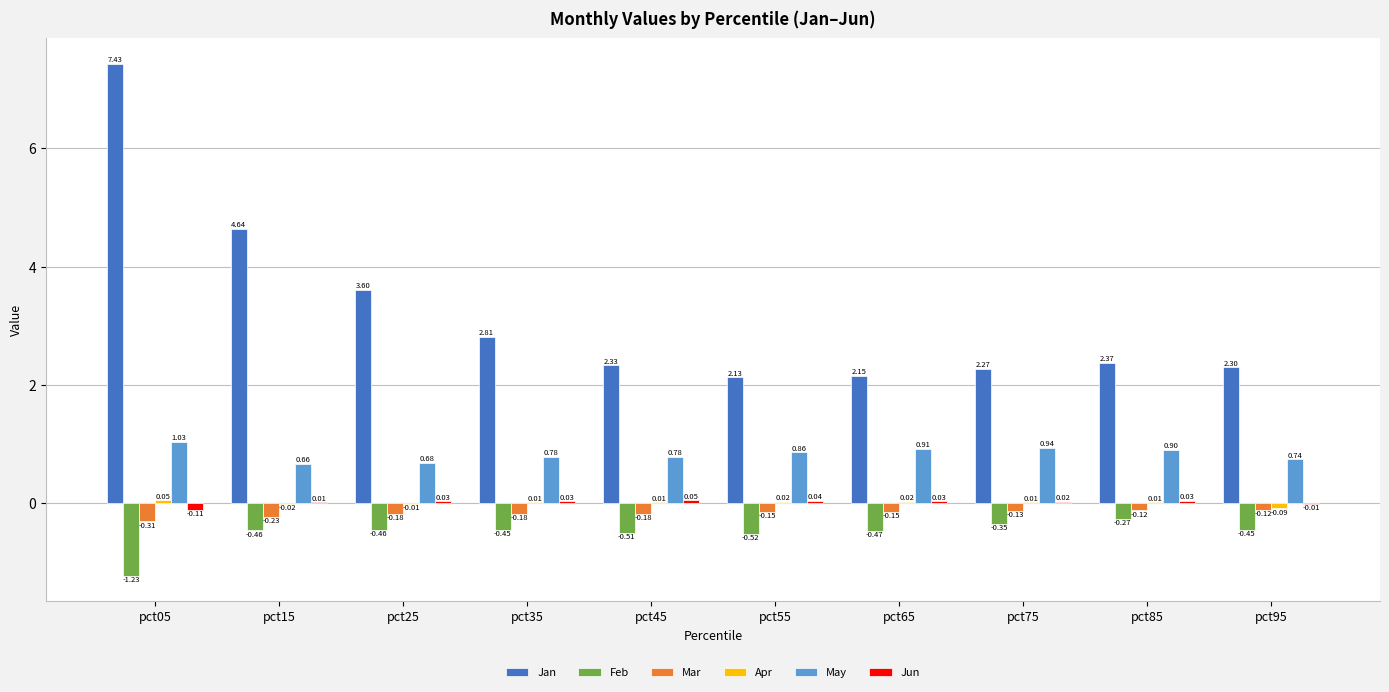

Does the chart contain stacked bars?

No